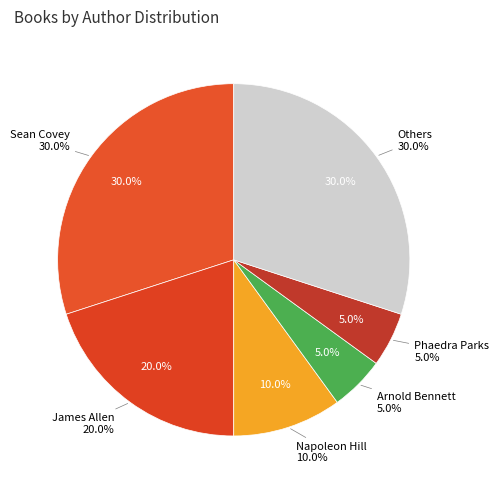

Is there any slice that represents more than half of the pie?

No